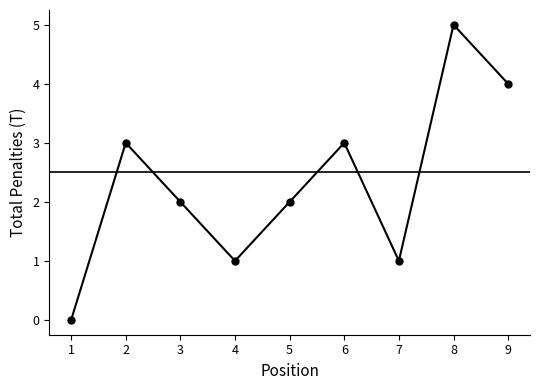

Rank the categories by value from highest to lowest.

8, 9, 2, 6, 3, 5, 4, 7, 1